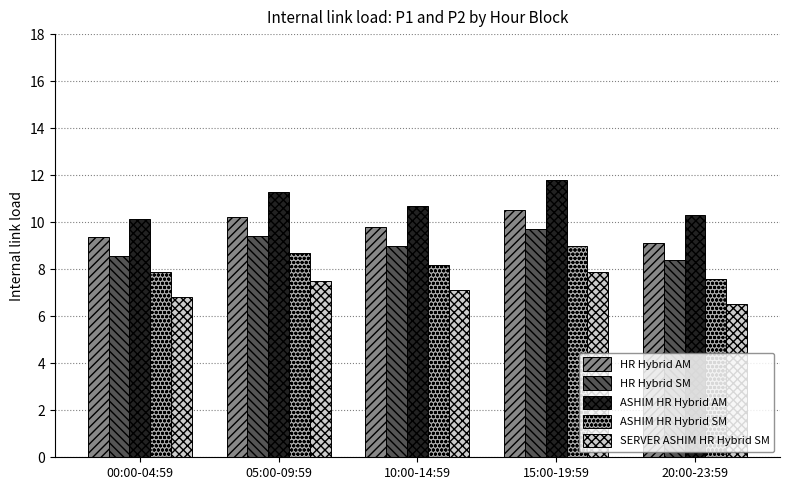

Which series has the largest range (max minus min)?

ASHIM HR Hybrid AM